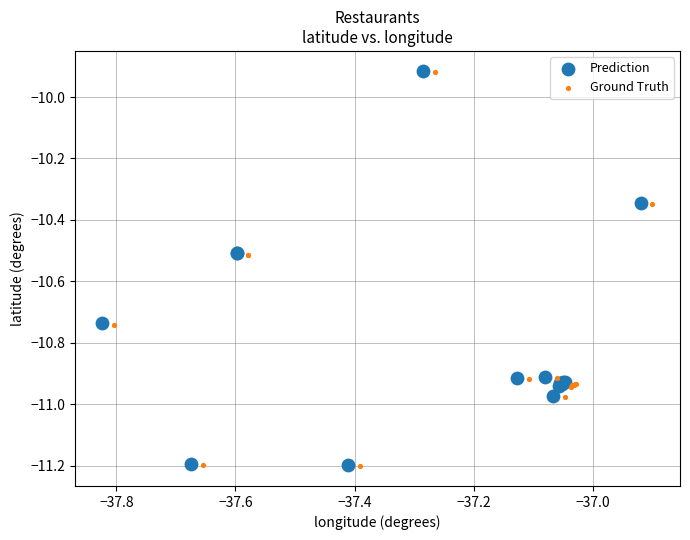

What are all the series names shown in the legend?

Prediction, Ground Truth